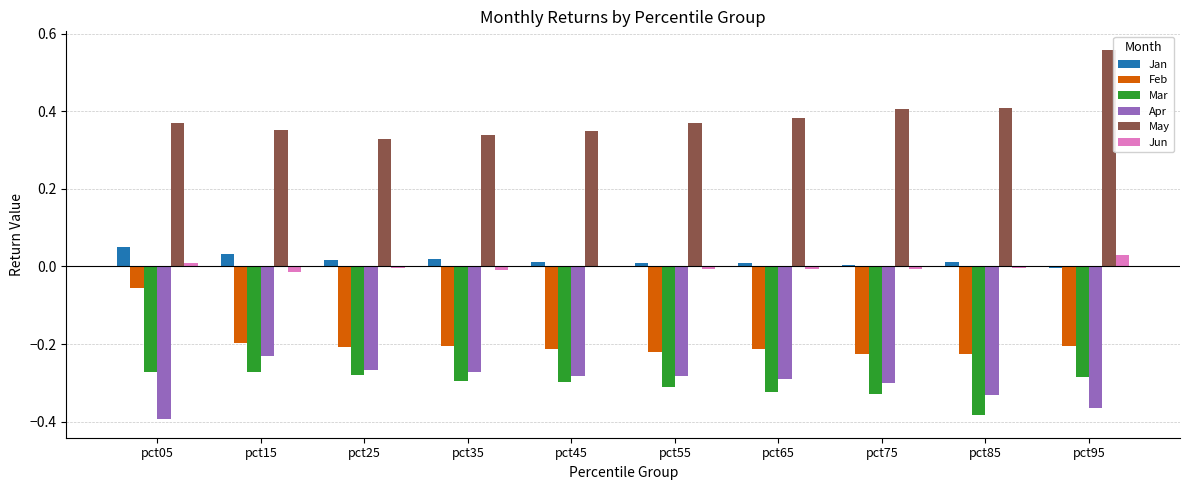

At which label does May reach its peak?

pct95